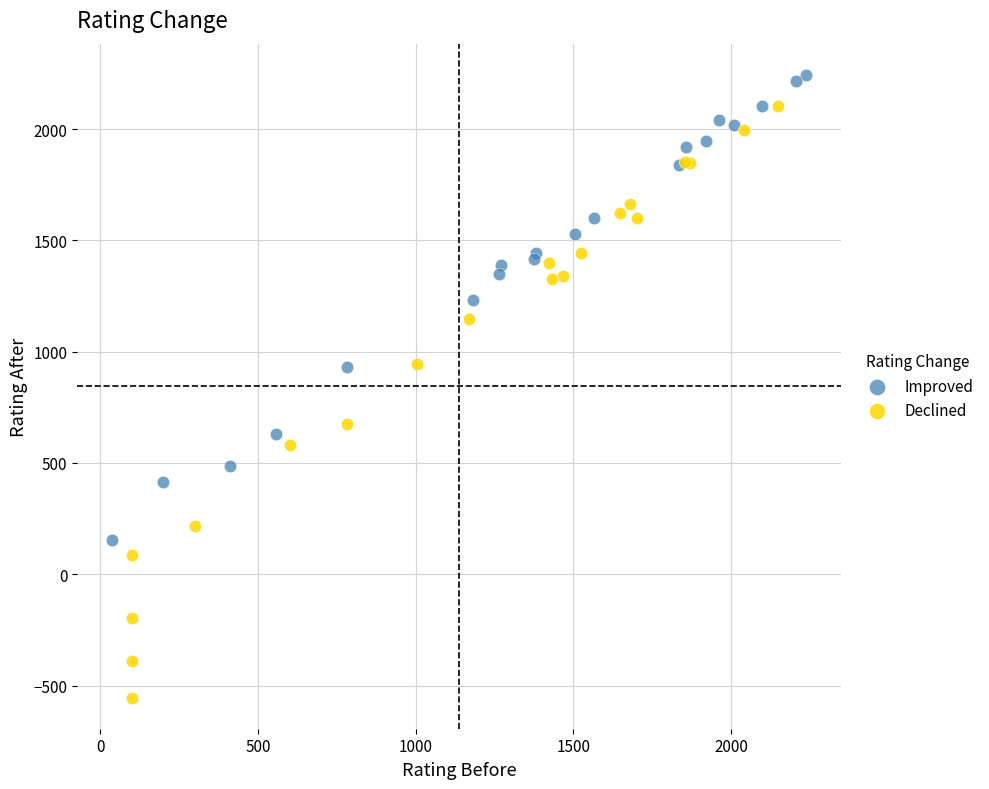

Which series contains the lowest Y value?

Declined